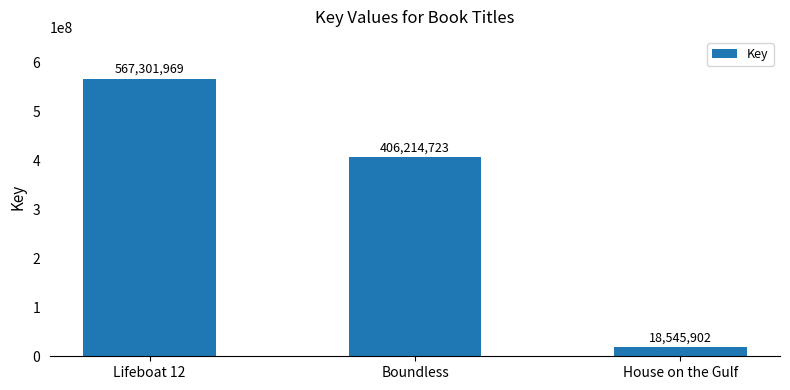

List the labels in order of value, largest first.

Lifeboat 12, Boundless, House on the Gulf